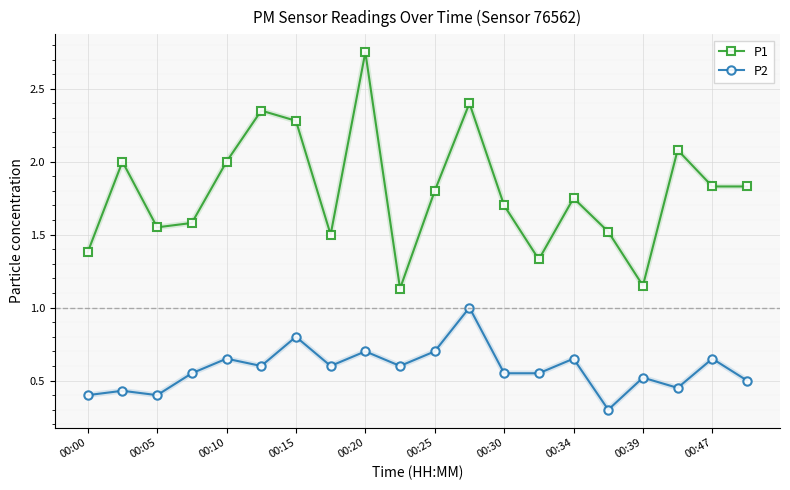

Rank the series by their maximum value, from highest to lowest.

P1, P2